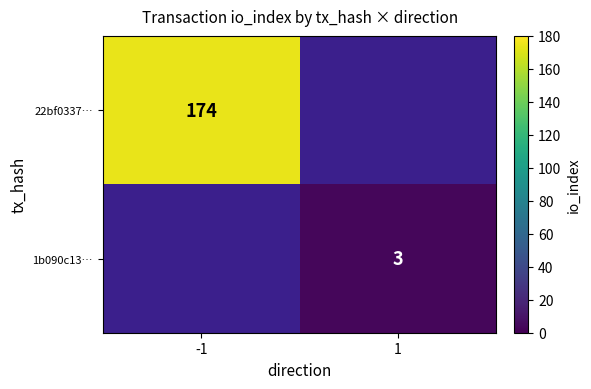

At which category does the chart reach its minimum across all series?

1